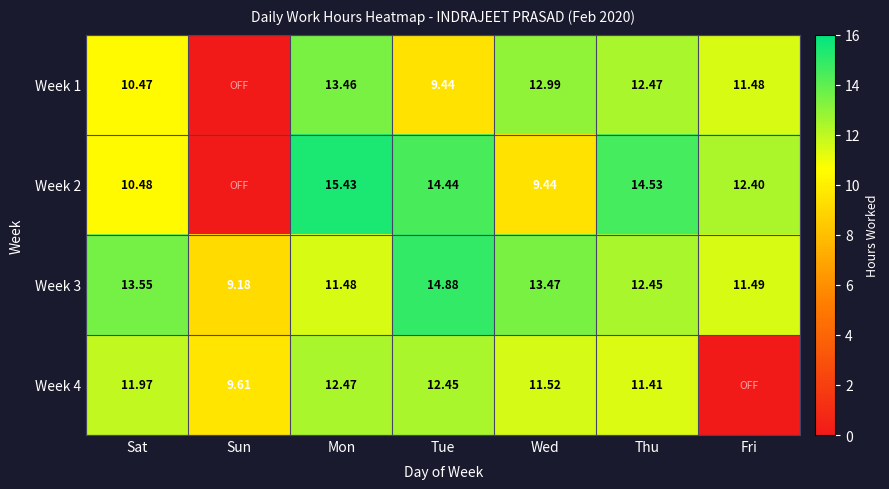

Rank the categories by Week 3 value from highest to lowest.

Tue, Sat, Wed, Thu, Fri, Mon, Sun